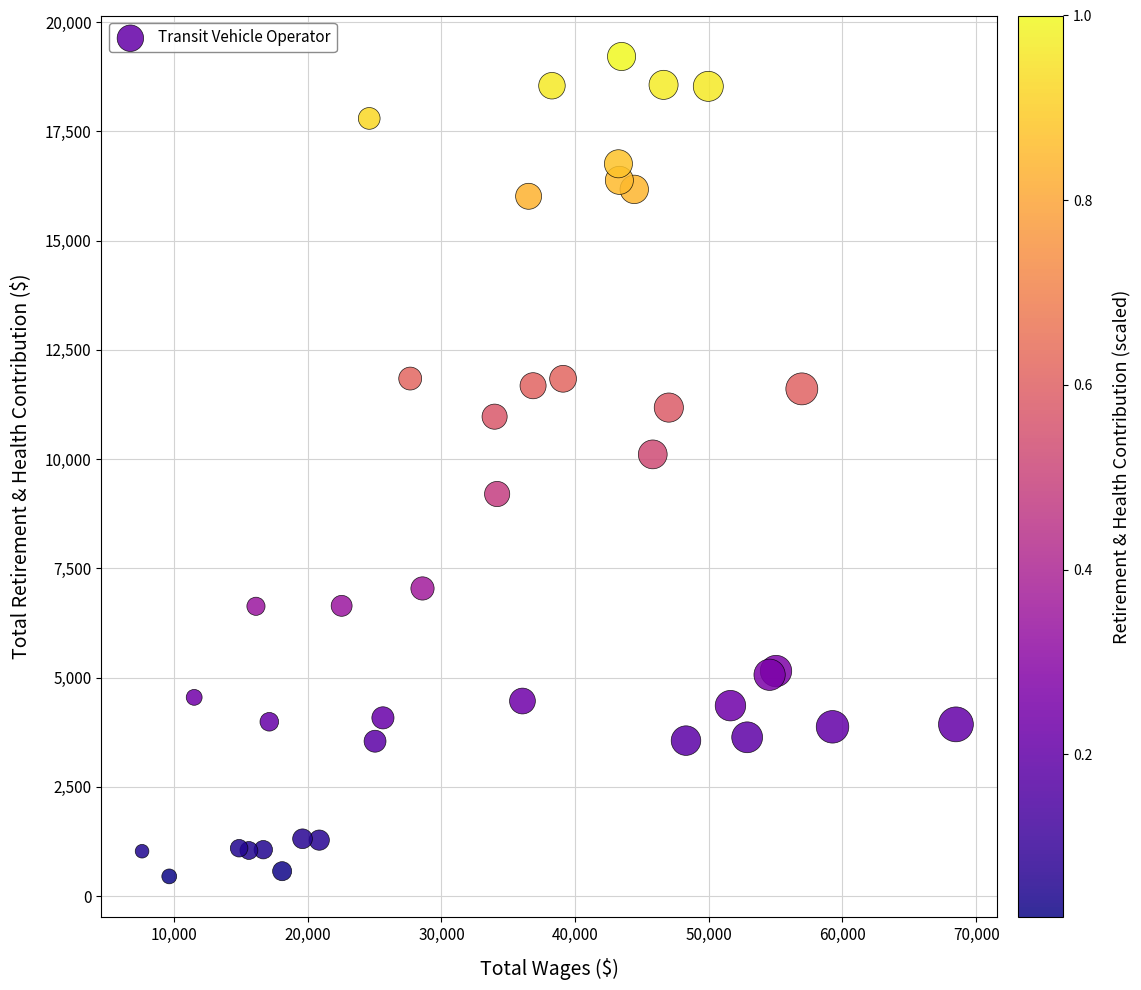

What Y value in the scatter plot is closest to 9834?

10110